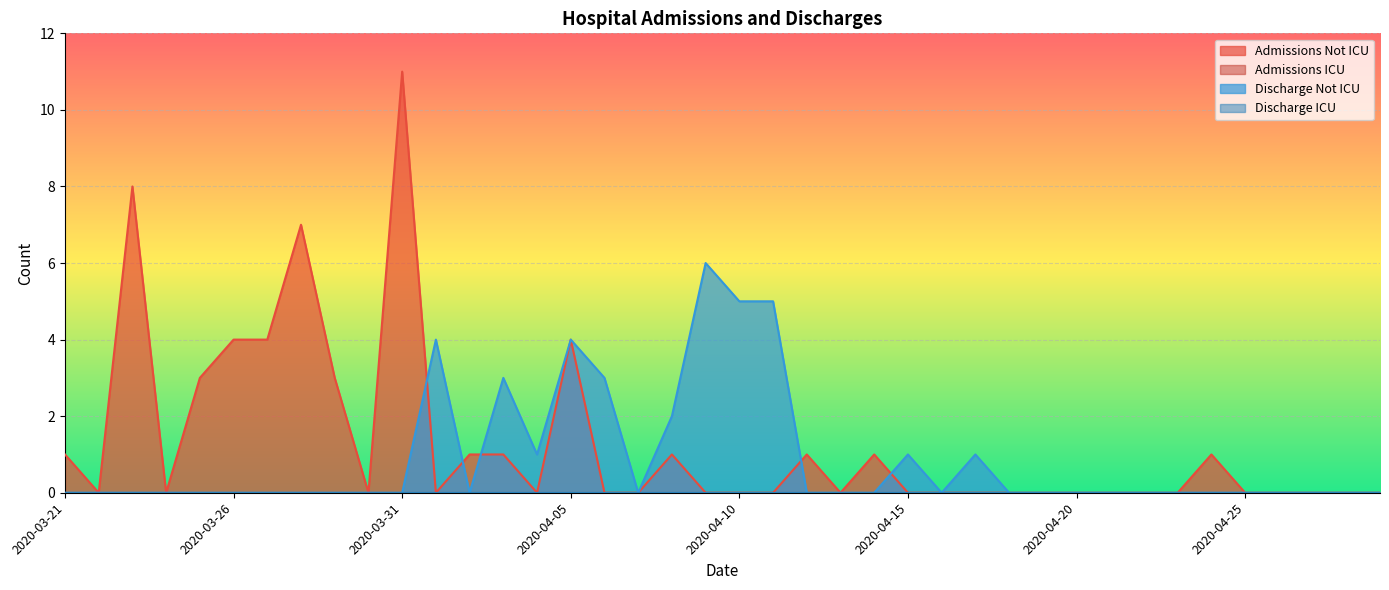

What is the difference between the second highest and minimum values in the Admissions Not ICU series?

8